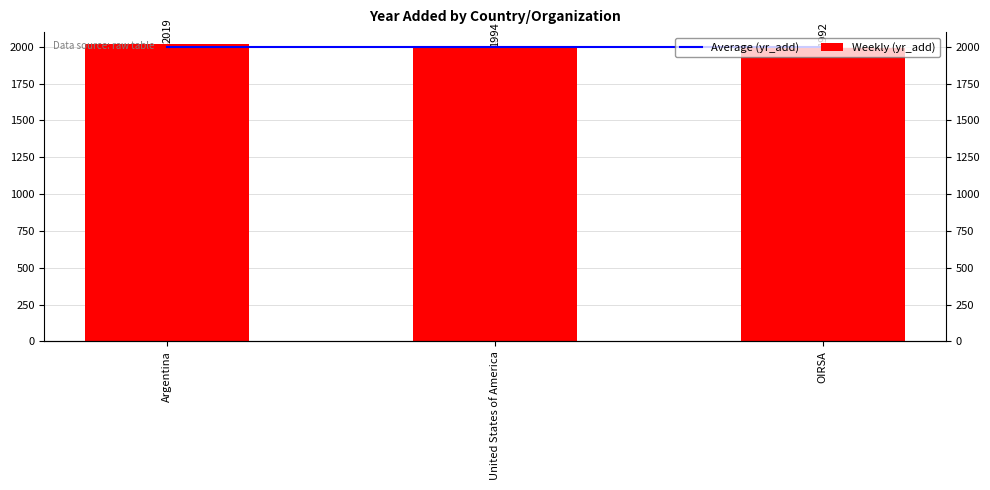

How many bars are there in total?

6